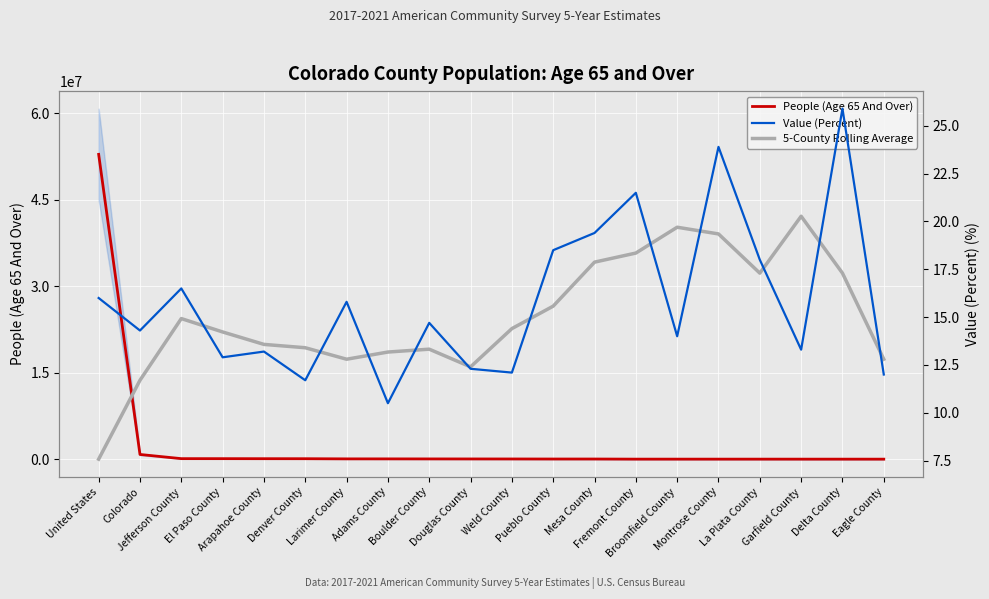

What is the label of the 17th point from the right?

El Paso County